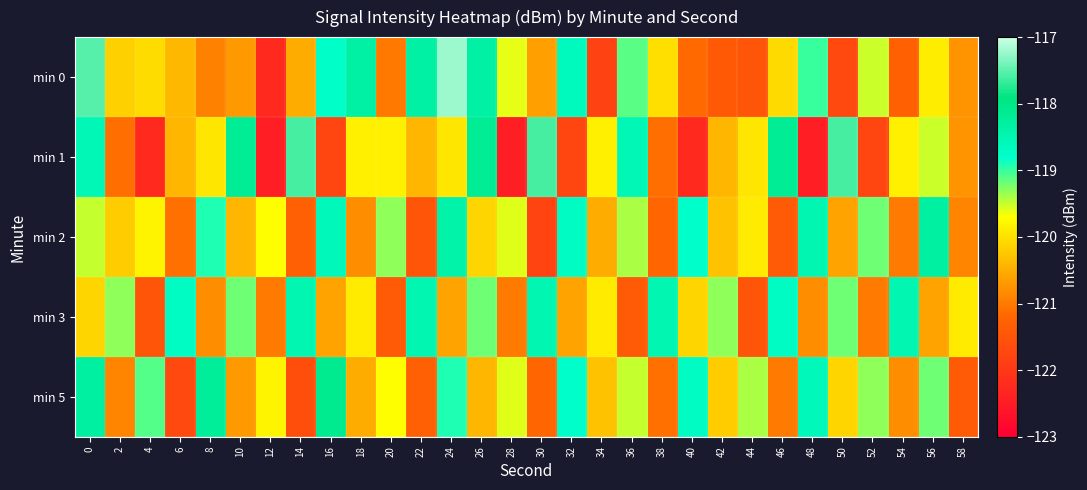

Rank the series at 8 from highest to lowest value.

min 5, min 2, min 1, min 3, min 0